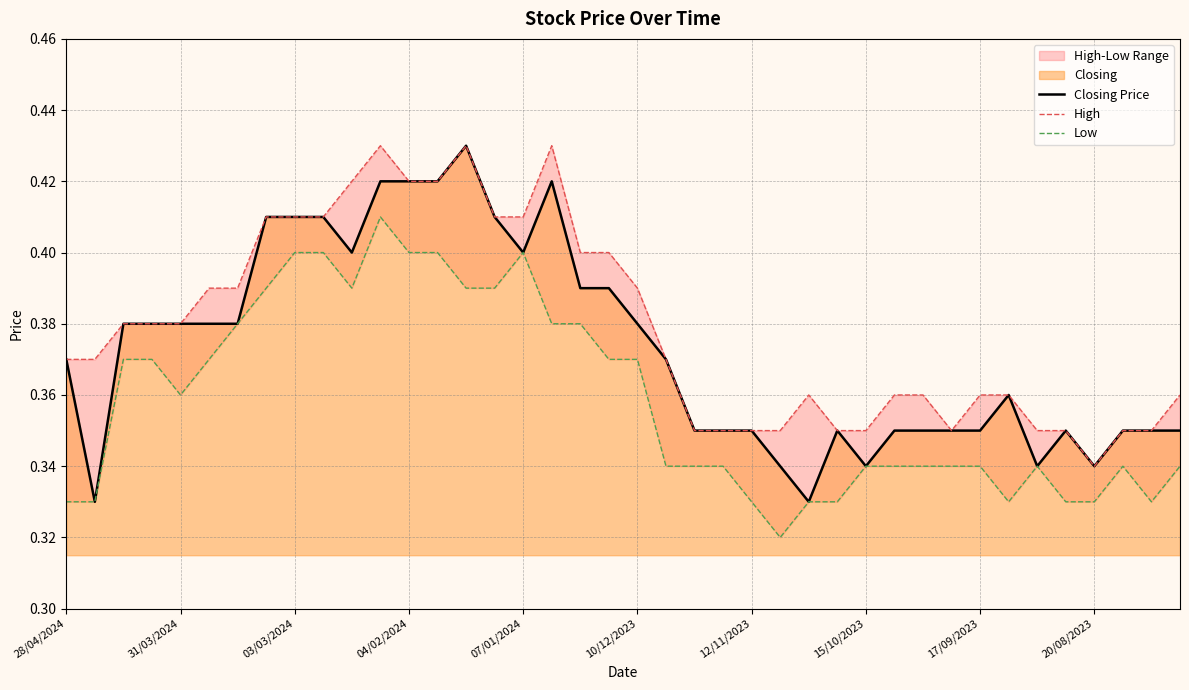

Count the High values in the range 0 to 1.

40